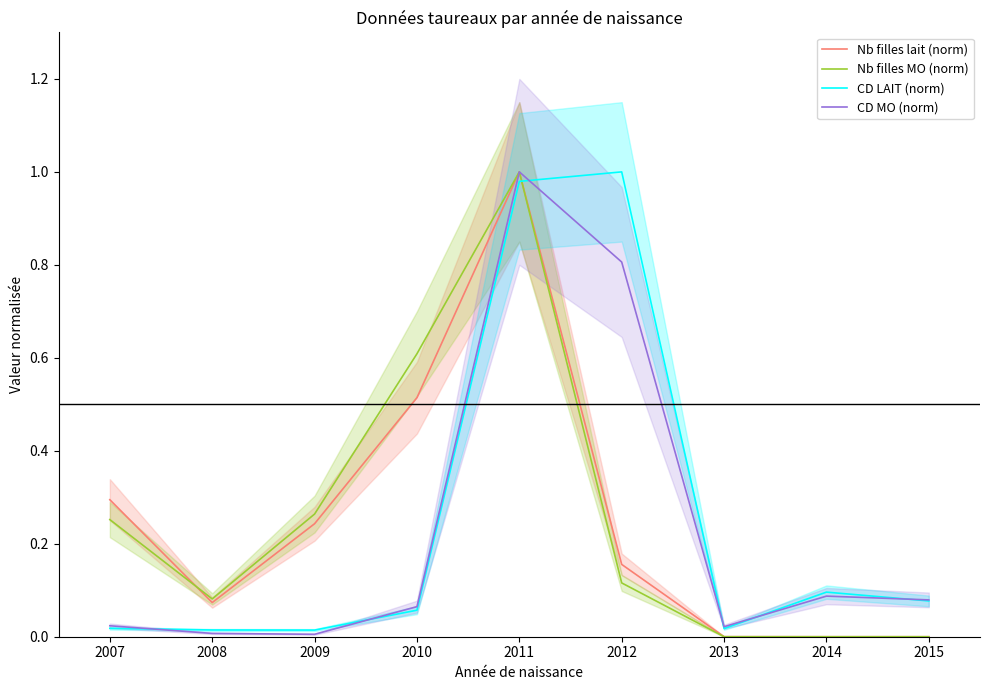

Reading left to right, list all the values displayed in this chart.

Nb filles lait (norm): 0.3	0.1	0.2	0.5	1.0	0.2	0.0	0.0	0.0
Nb filles MO (norm): 0.3	0.1	0.3	0.6	1.0	0.1	0.0	0.0	0.0
CD LAIT (norm): 0.0	0.0	0.0	0.1	1.0	1.0	0.0	0.1	0.1
CD MO (norm): 0.0	0.0	0.0	0.1	1.0	0.8	0.0	0.1	0.1